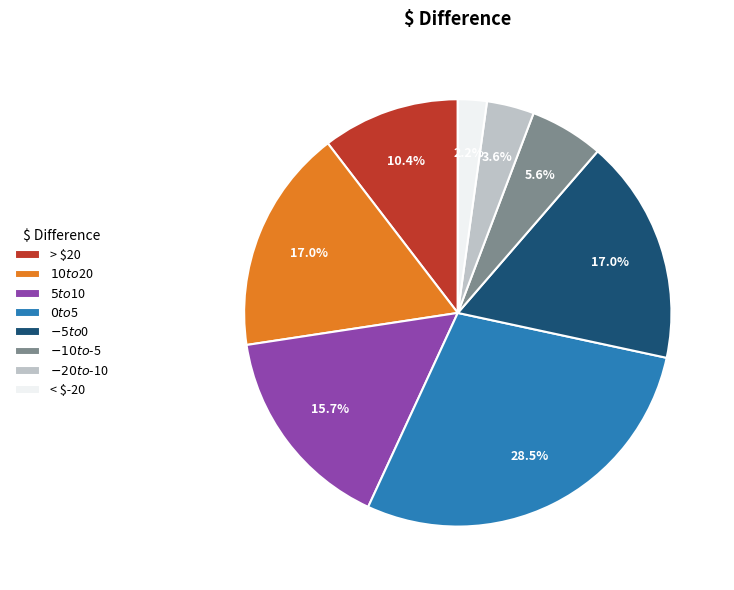

To the nearest percent, what is the difference between the largest and smallest slice percentages?

26%